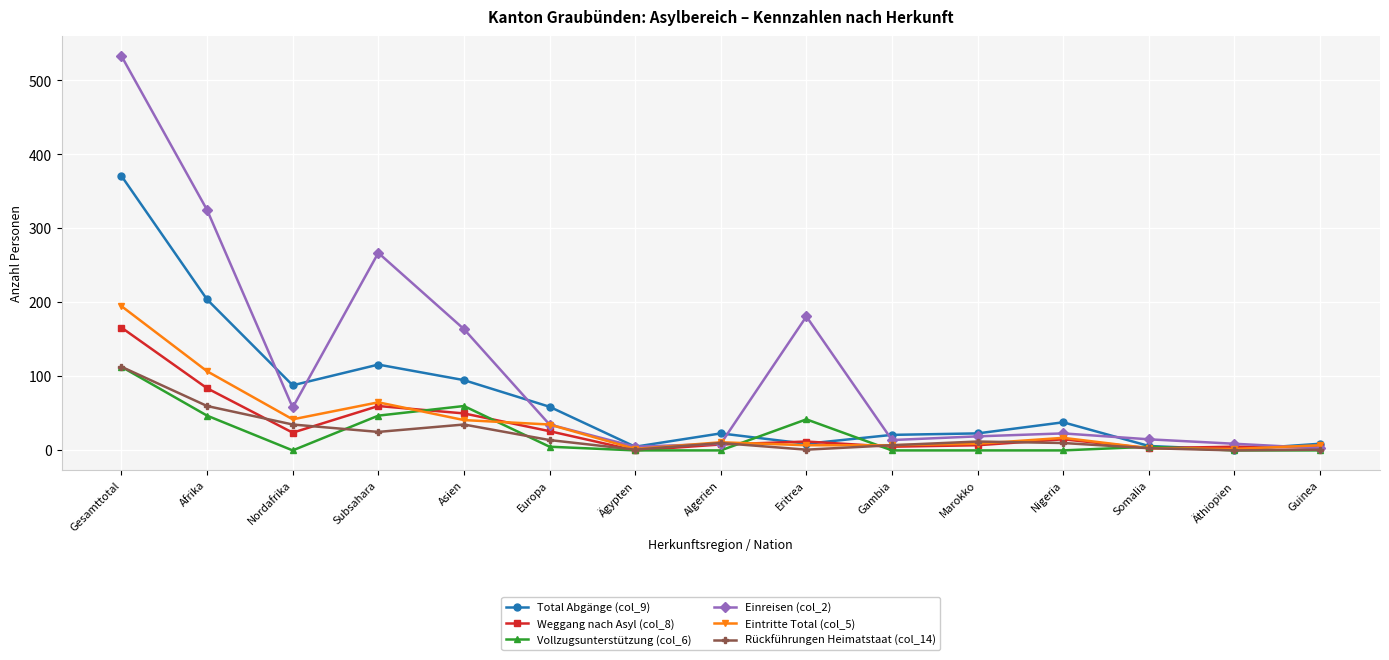

Which series has the widest spread of values?

Einreisen (col_2)